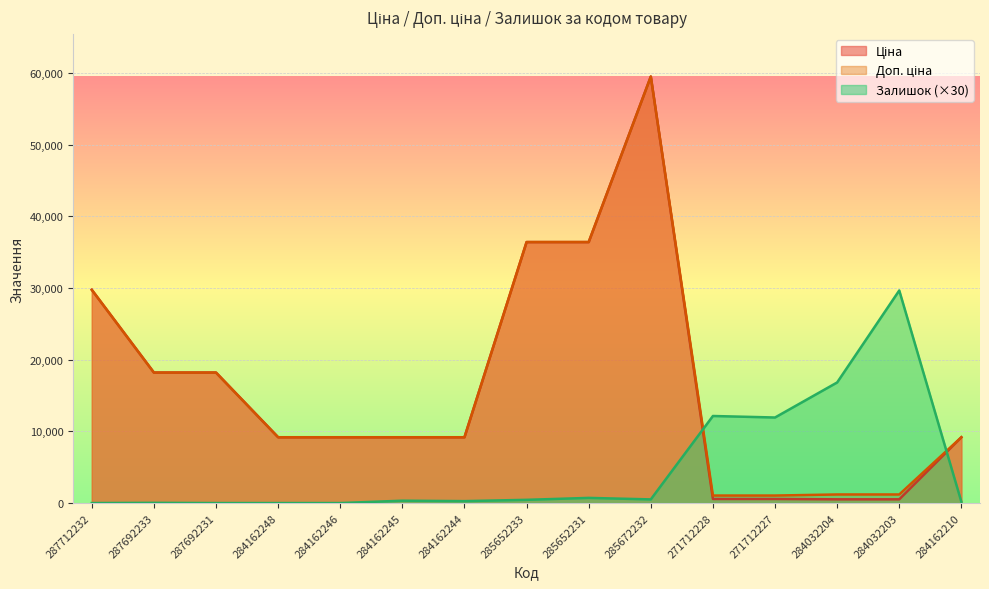

Which series has the largest range (max minus min)?

Ціна